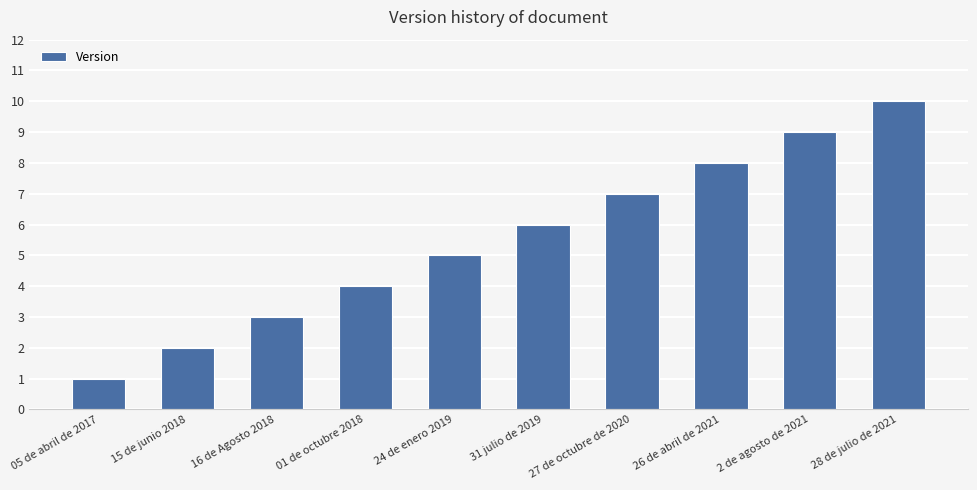

The chart shows a value of 5 at 24 de enero 2019. True or false?

True